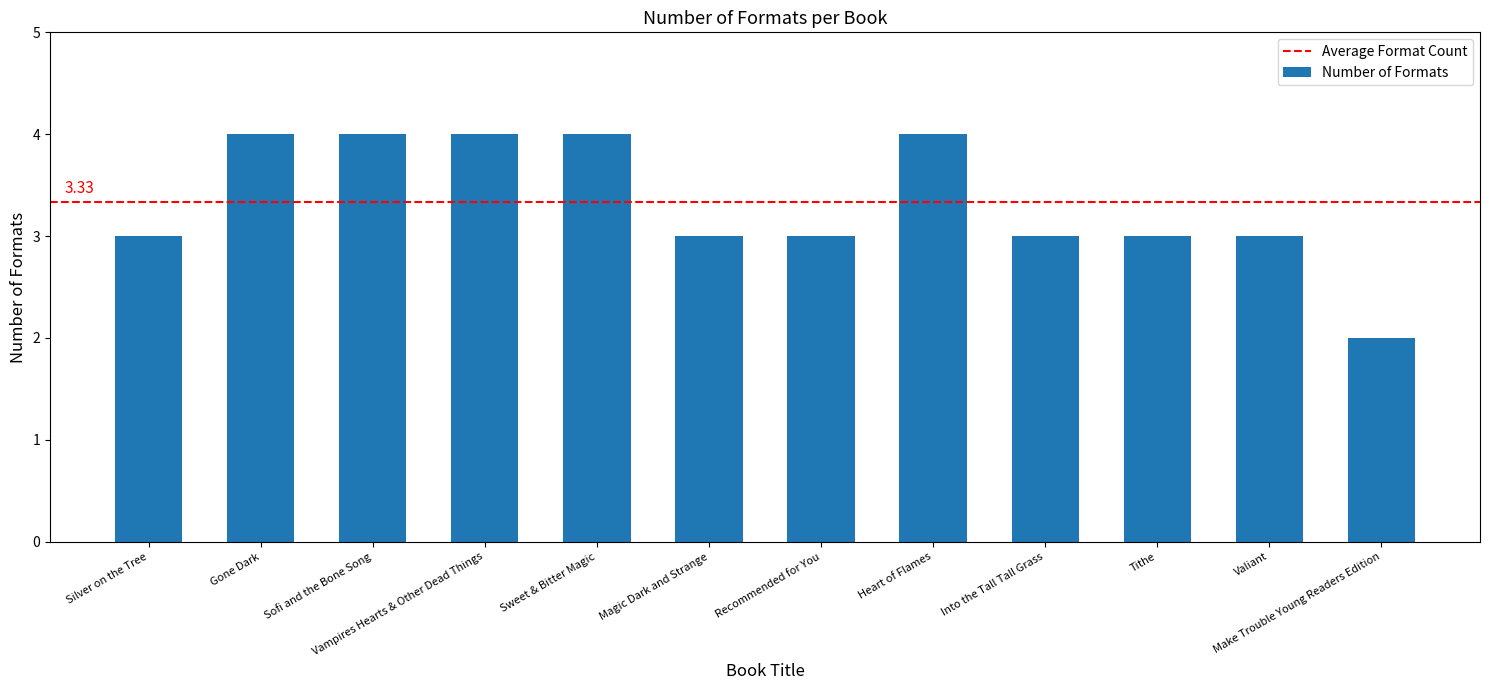

What is the smallest value displayed?

2